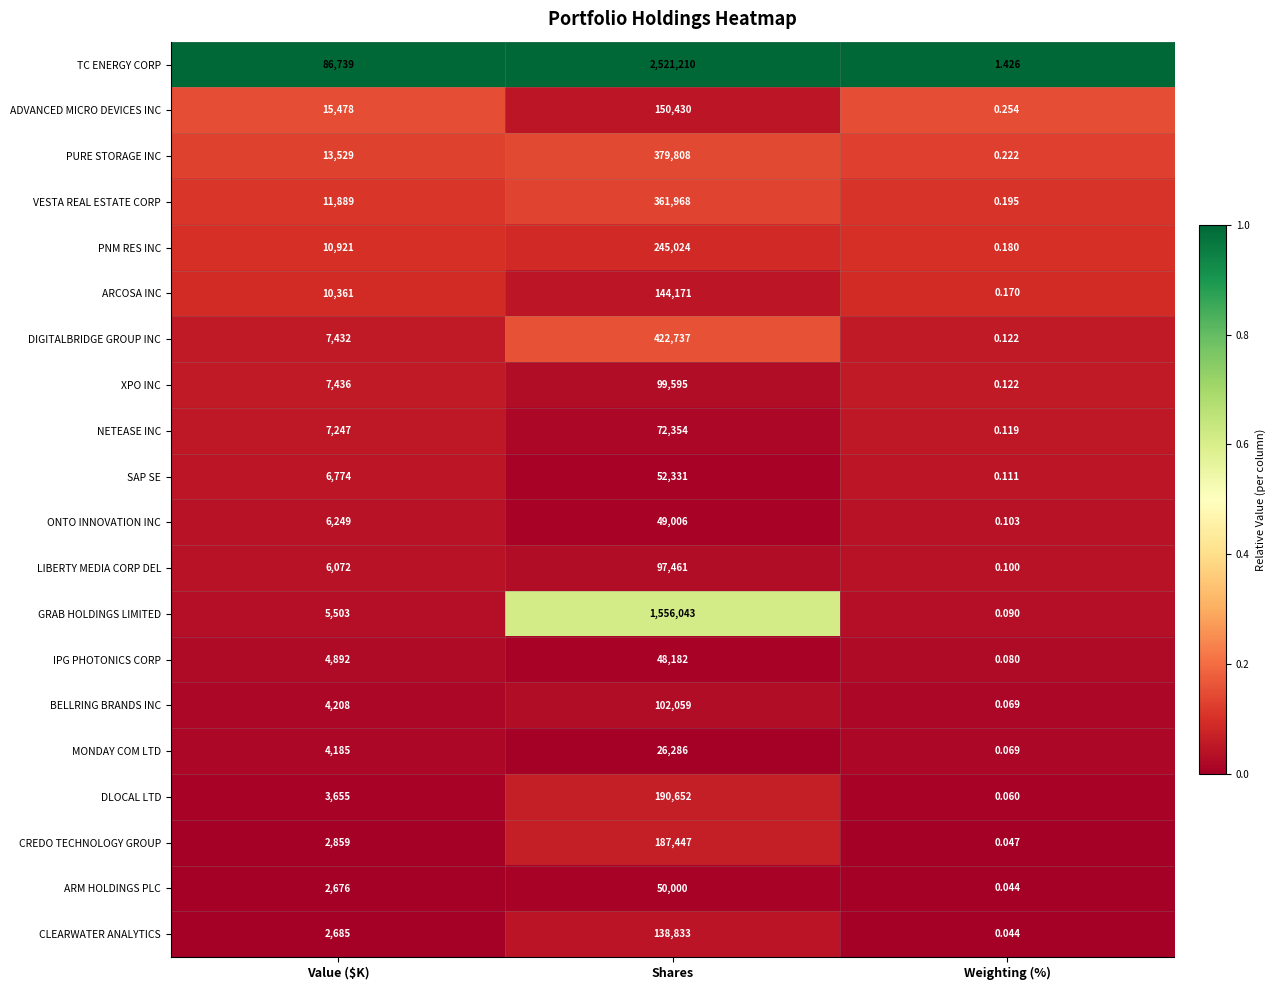

Which series has the widest spread of values?

TC ENERGY CORP